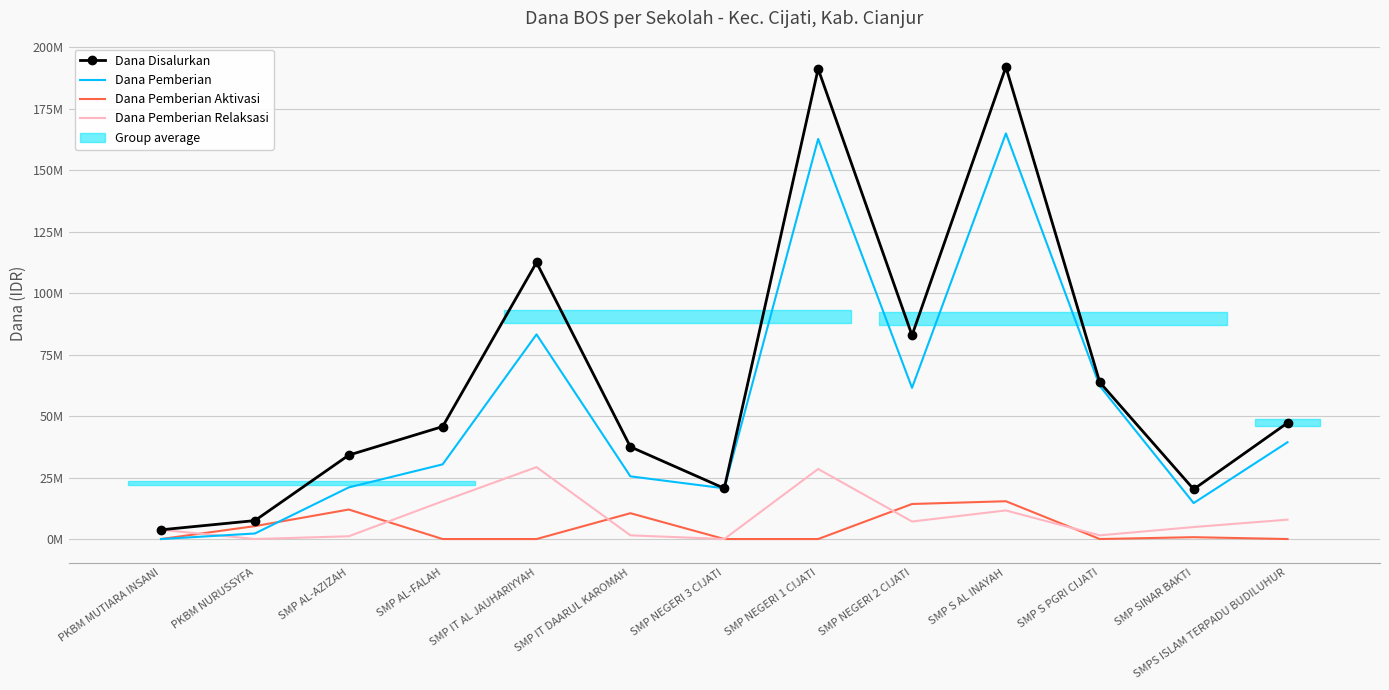

How many data points in Dana Pemberian are less than 30375000?

6